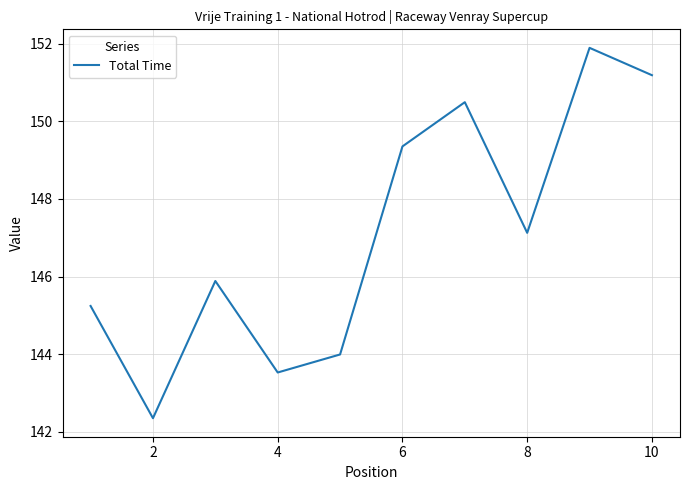

Reading left to right, list all the values displayed in this chart.

145.2	142.4	145.9	143.5	144.0	149.4	150.5	147.1	151.9	151.2